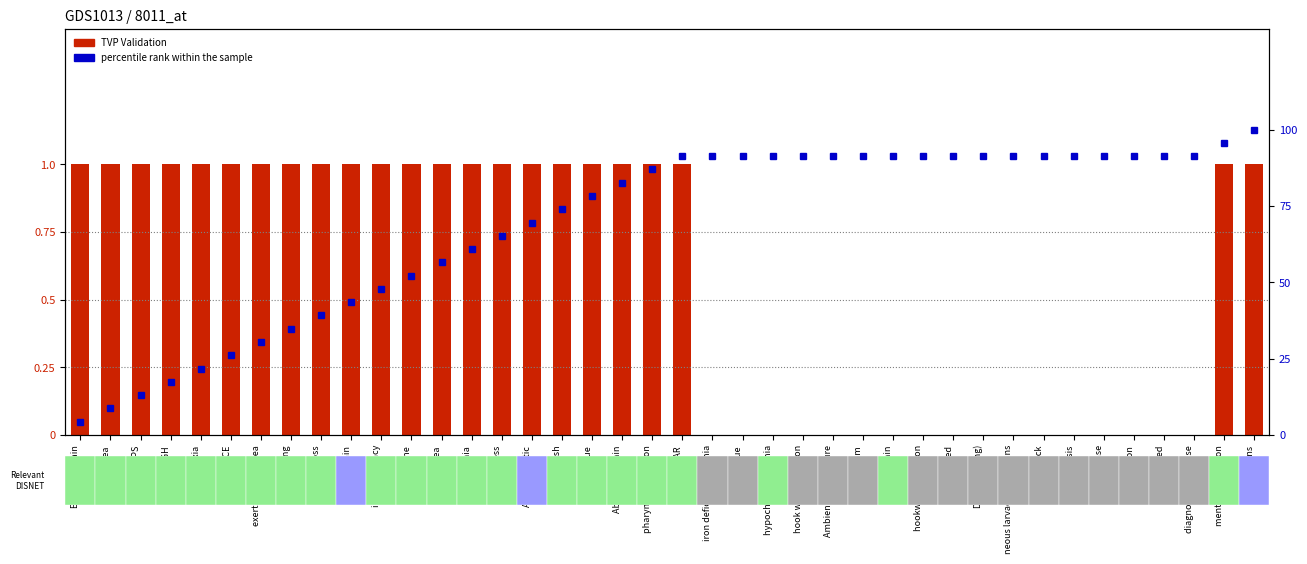

How many bars are there in each group?

2